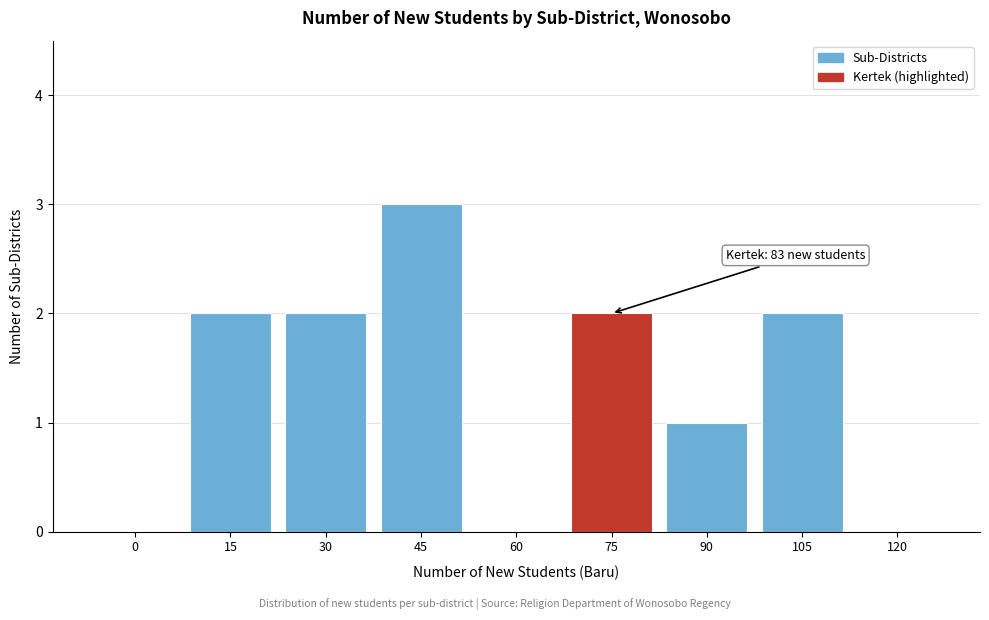

Reading left to right, extract all data points from this chart.

0=0	15=2	30=2	45=3	60=0	75=2	90=1	105=2	120=0